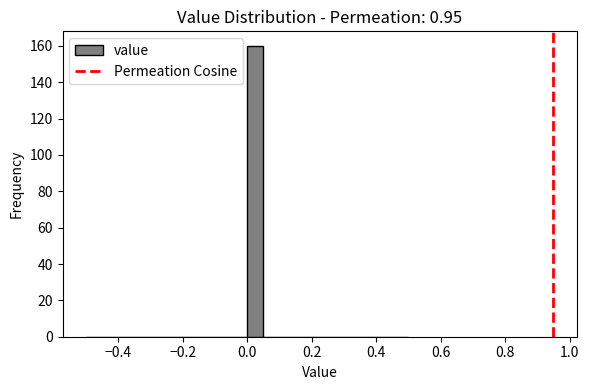

Read against the x-axis, roughly where is the centre of the tallest bar?

0.02